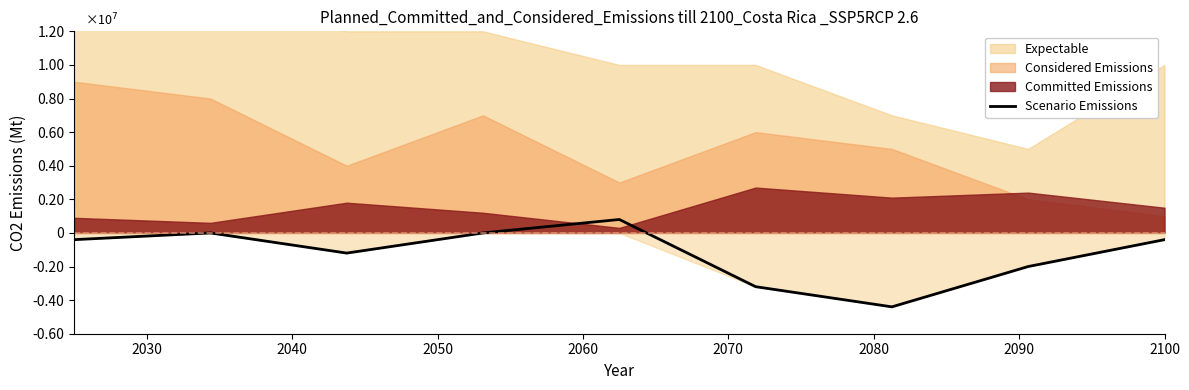

Reading left to right, what are all the values shown in this chart?

-400000	0	-1200000	0	800000	-3200000	-4400000	-2000000	-400000